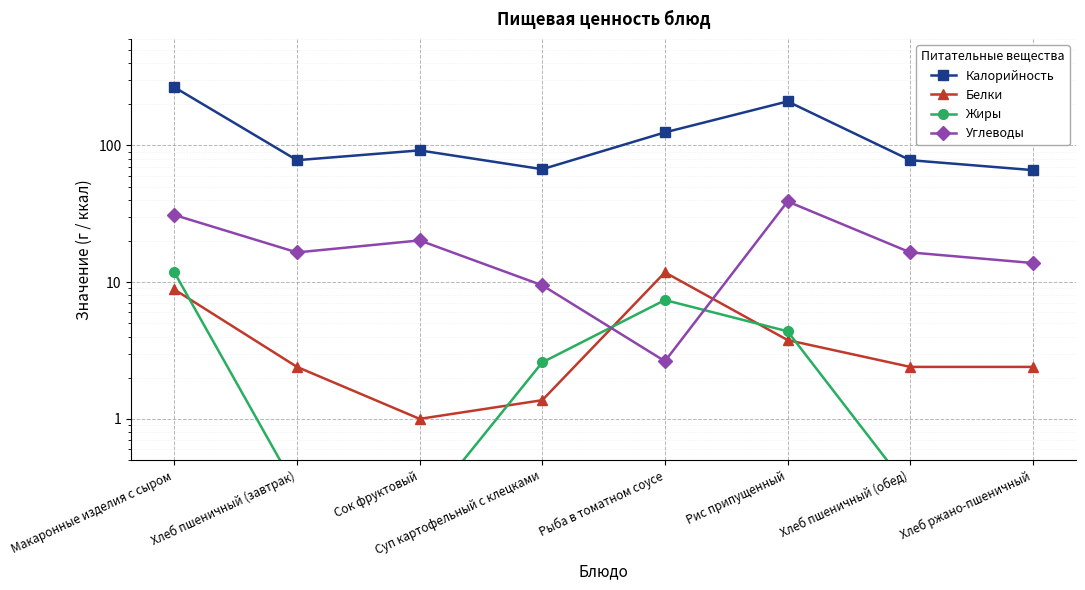

Between Макаронные изделия с сыром and Хлеб пшеничный (завтрак), which series saw the biggest shift?

Калорийность